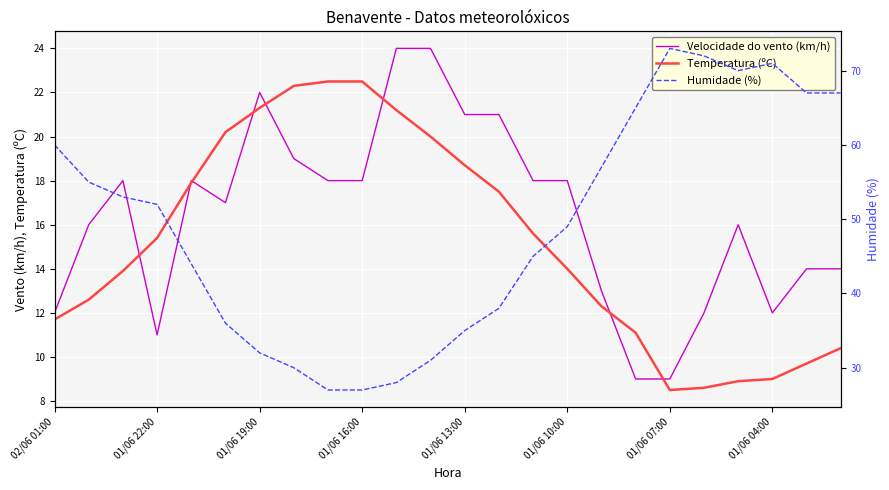

True or false: Temperatura (ºC) and Humidade (%) intersect in this chart.

False